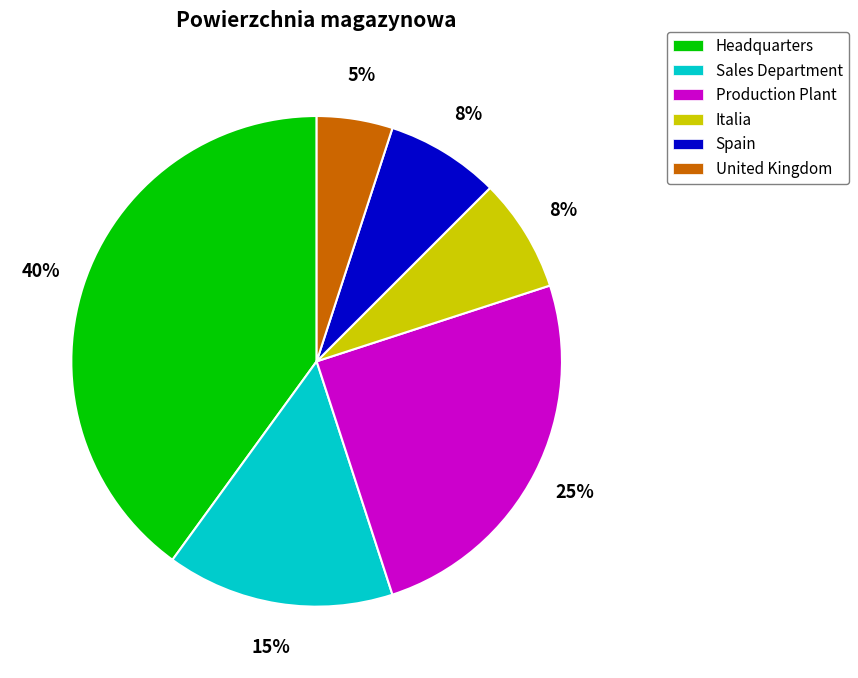

How many slices are in this pie chart?

6